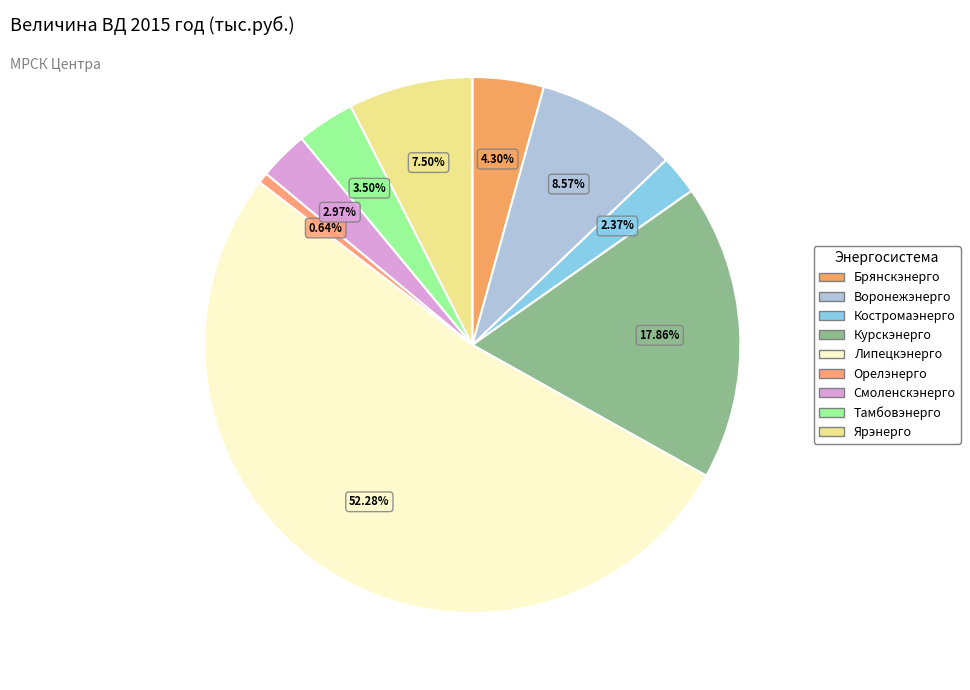

How much of the chart is everything except Курскэнерго?

82.1%